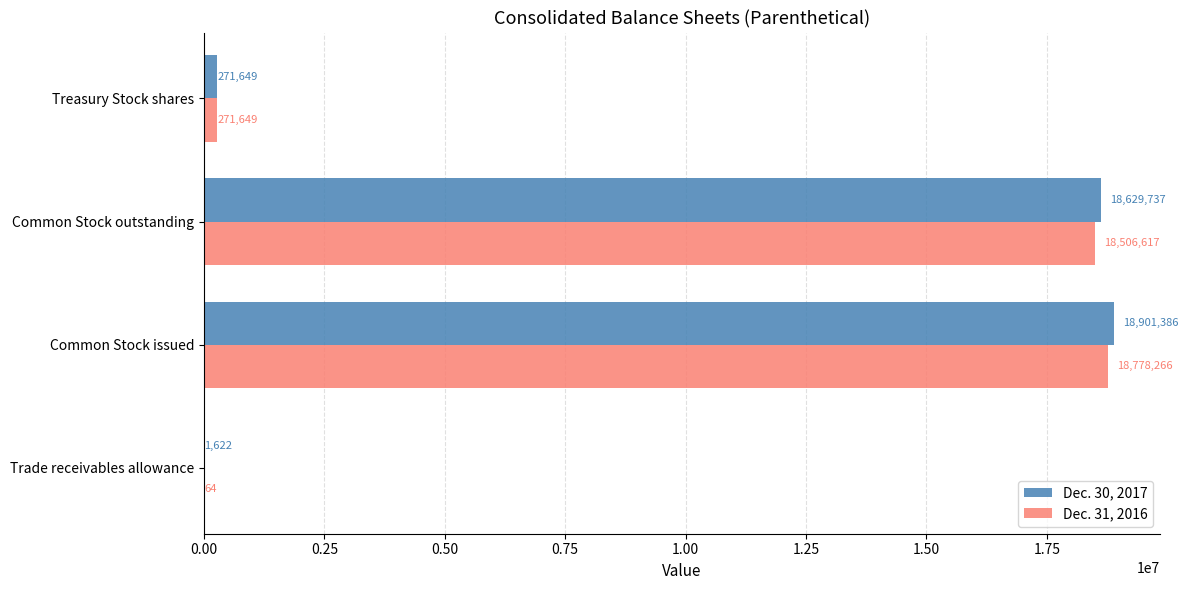

At which label does Dec. 31, 2016 reach its peak?

Common Stock issued